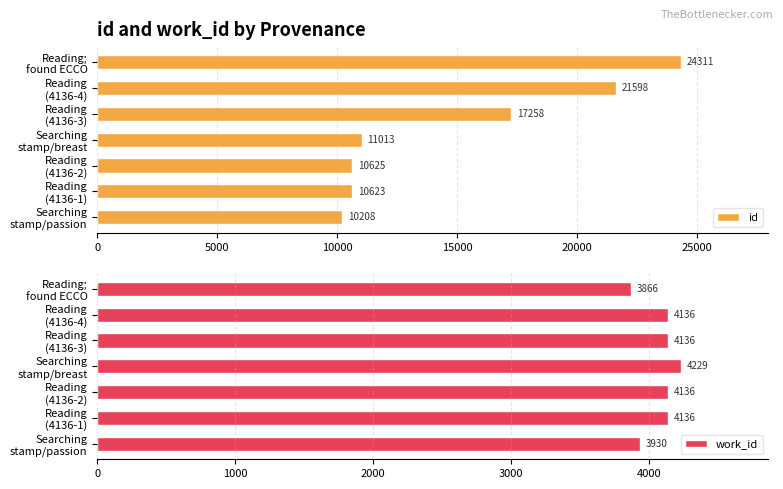

What is the average value of the id series?

15091